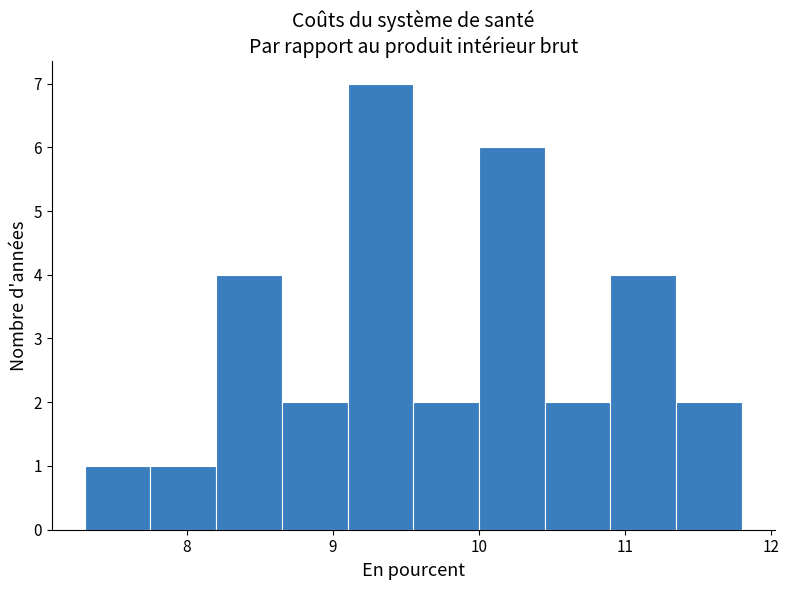

How tall is the bar that spans 11.35 to 11.80 on the x-axis? Neither the bar edges nor the heights are printed on the chart, so give them approximately, as read against the axes.

2